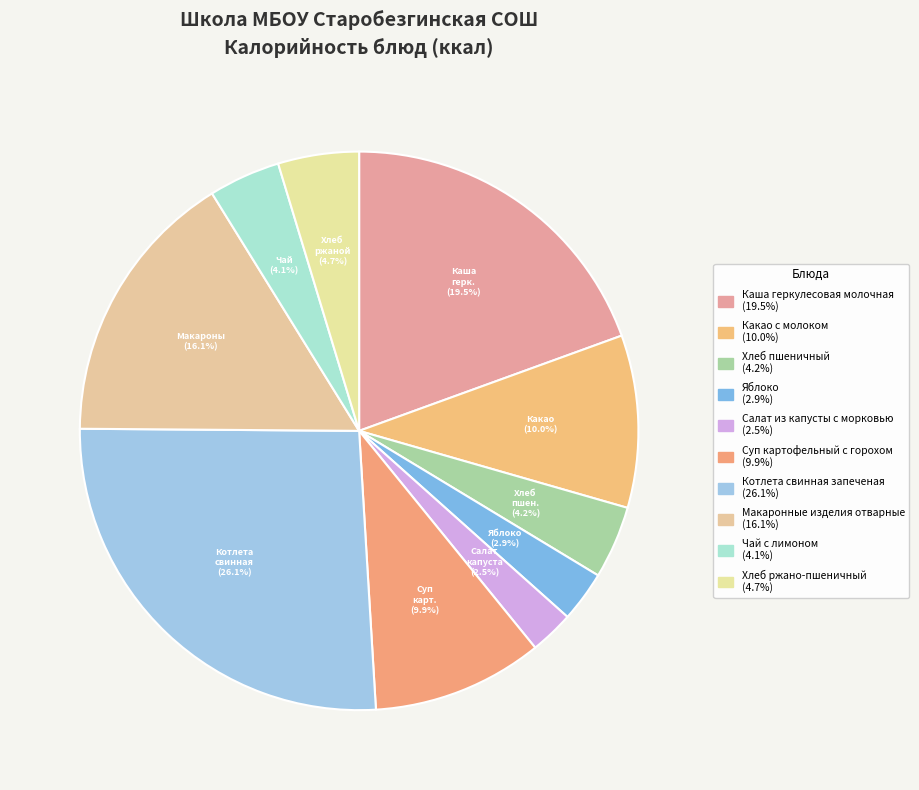

How many segments does this pie chart have?

10